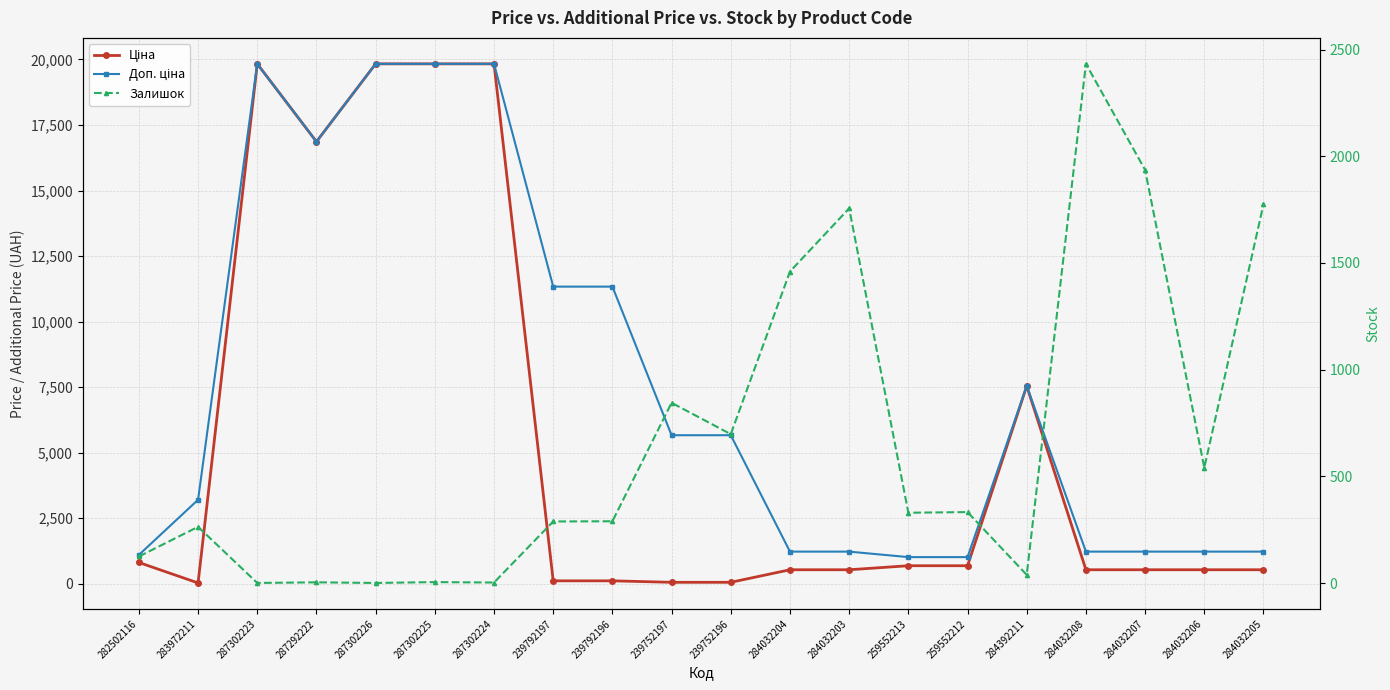

Where do Залишок and Доп. ціна first cross each other?

239752196 and 284032204